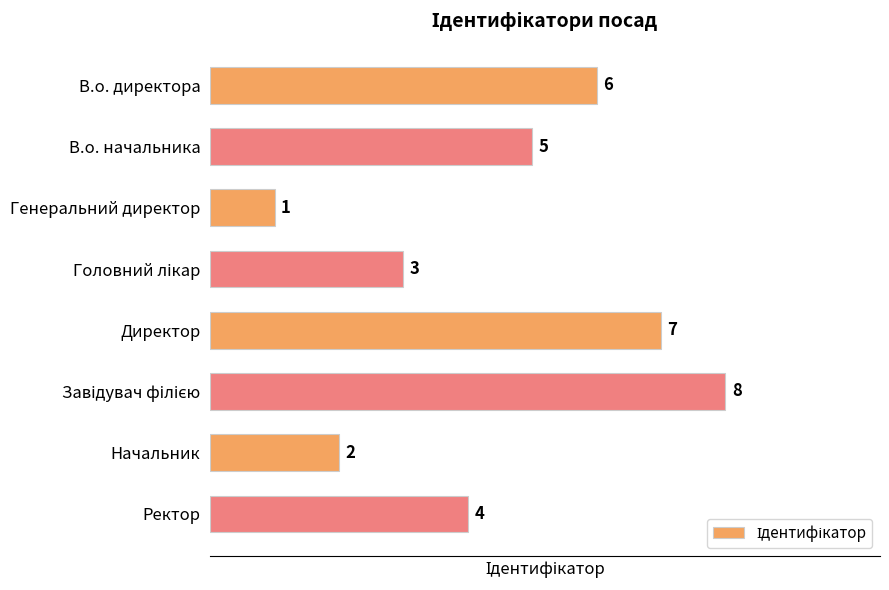

How many categories are shown in the chart?

8